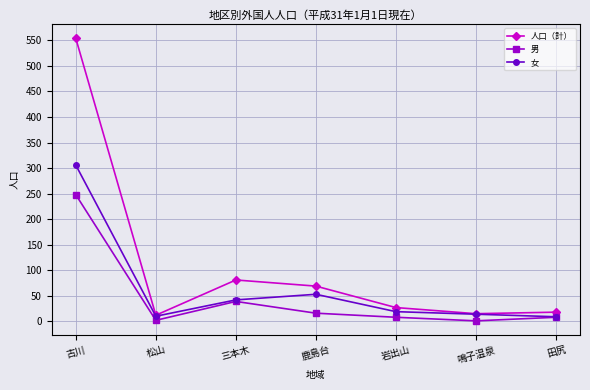

What is the label of the 5th point from the right?

三本木